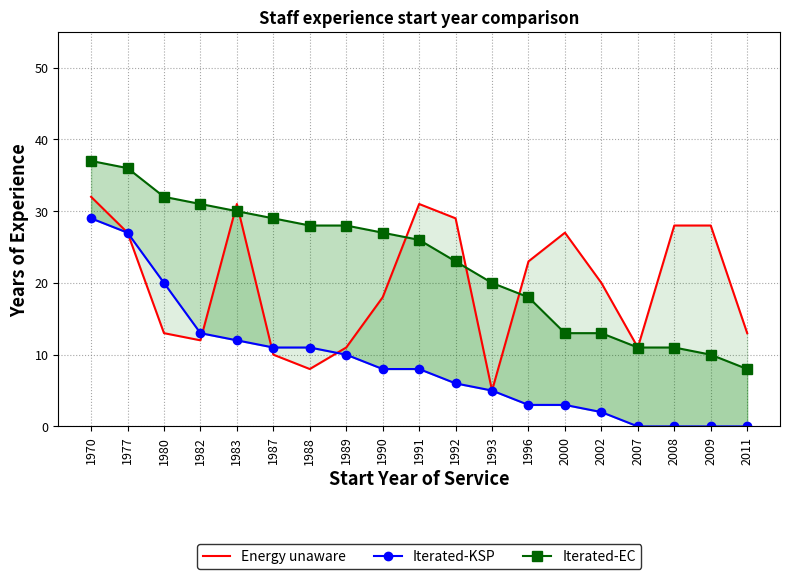

Which has a higher value, 1996 or 1982?

1996